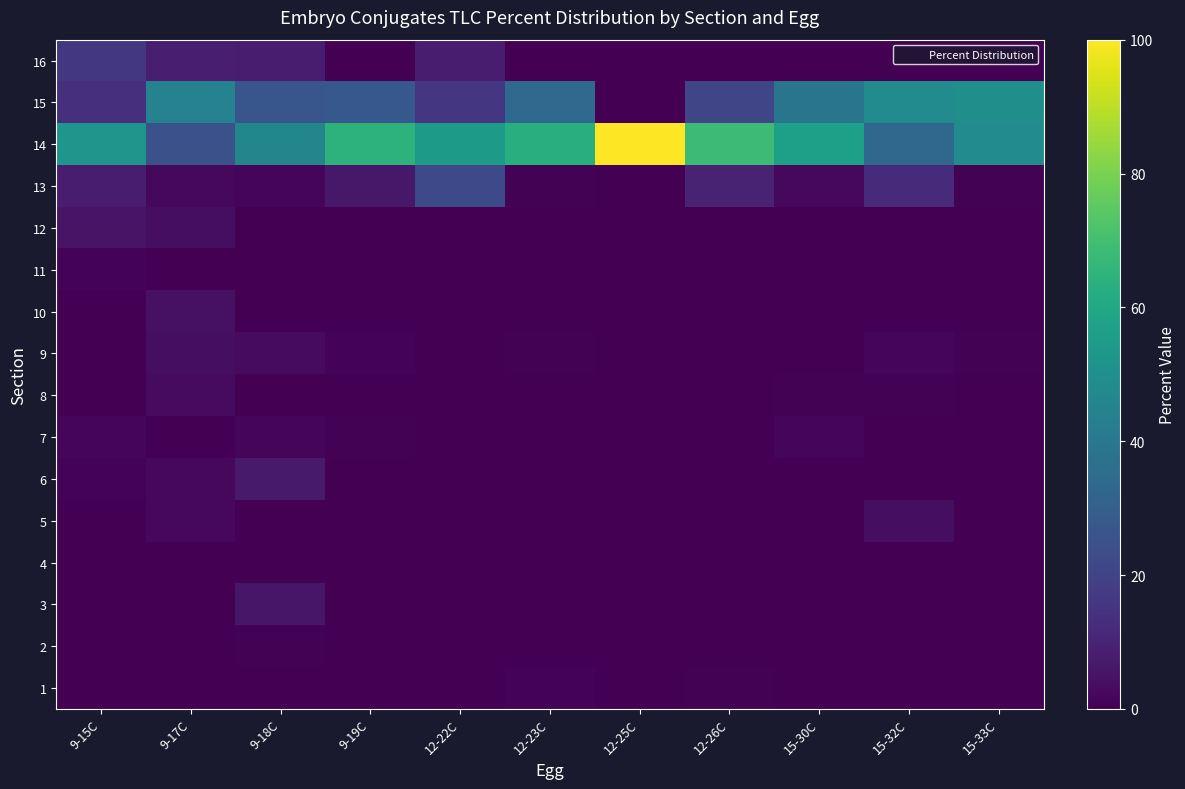

Between 9-19C and 9-18C, which is larger?

9-19C